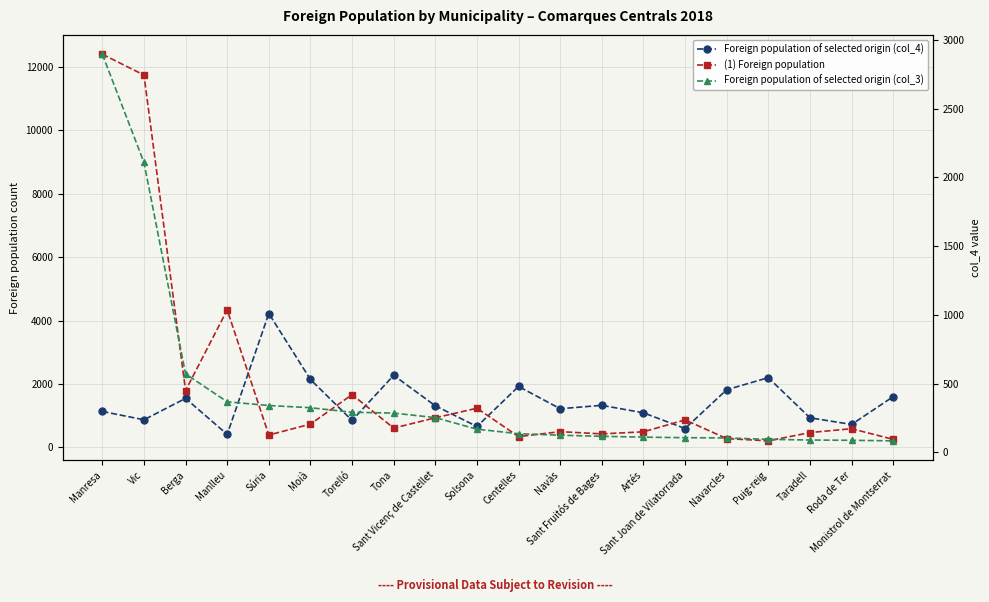

At which label does (1) Foreign population reach its minimum?

Puig-reig